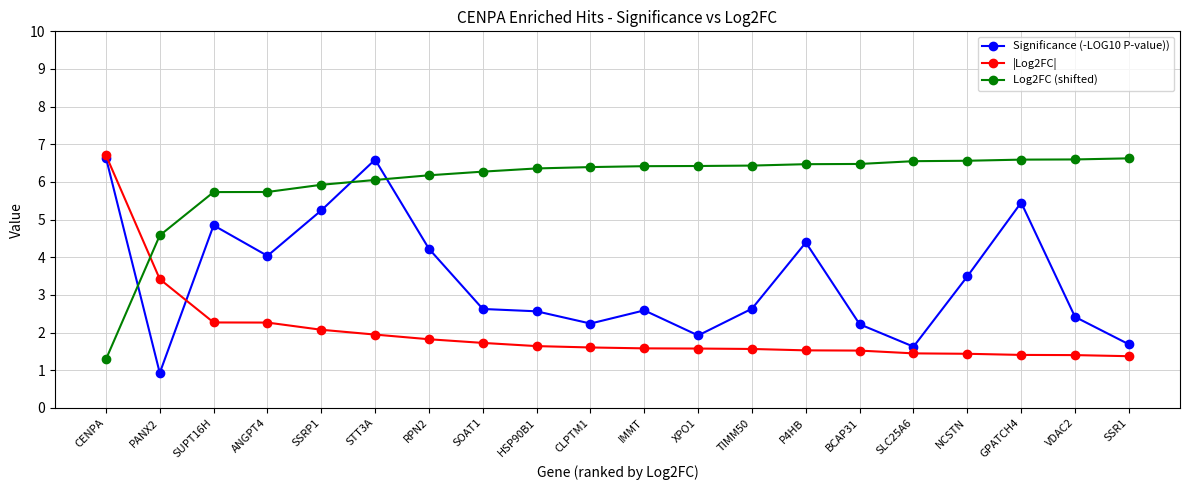

How many times do Significance (-LOG10 P-value)) and Log2FC (shifted) cross each other?

3